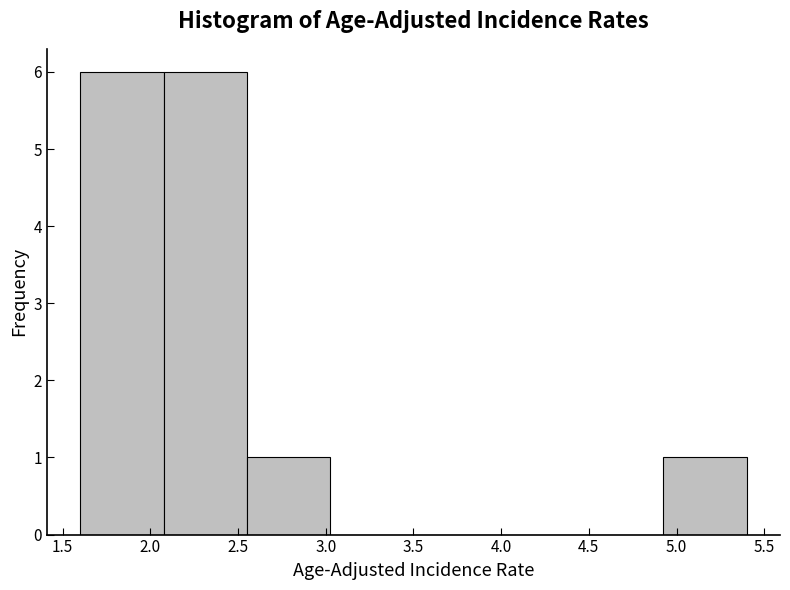

What is the height of the bar covering 2.550 to 3.025 on the x-axis? Neither the bar edges nor the heights are printed on the chart, so give them approximately, as read against the axes.

1